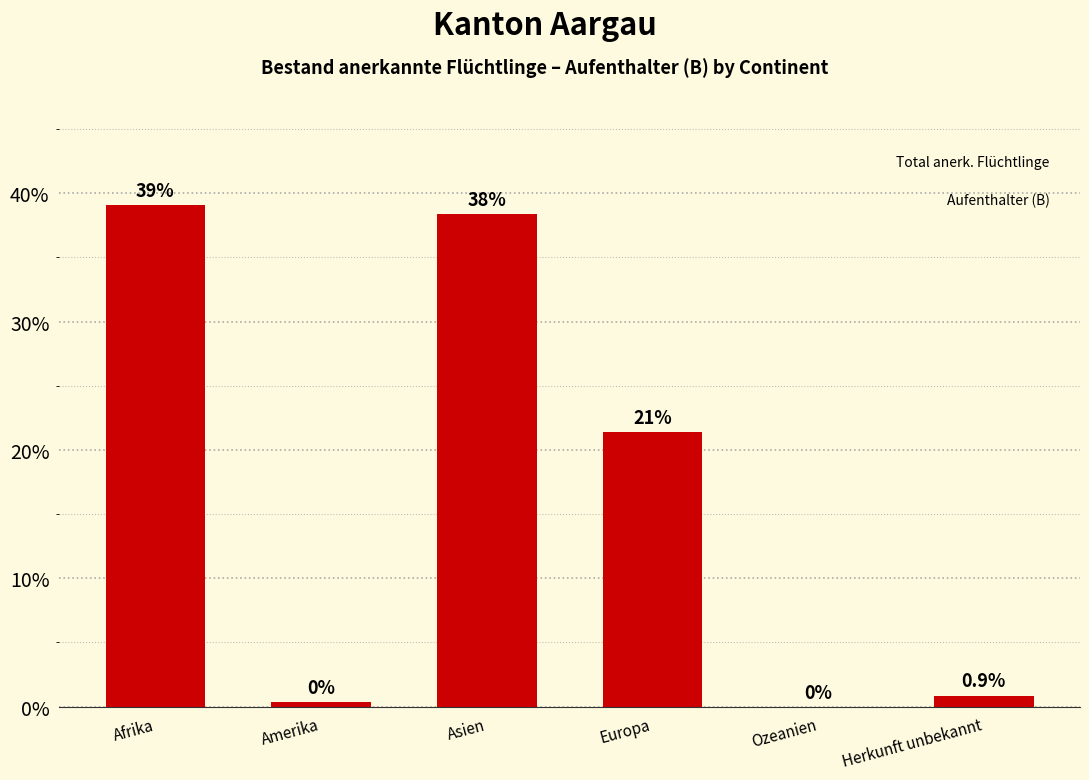

At which label does the data first exceed 21?

Afrika